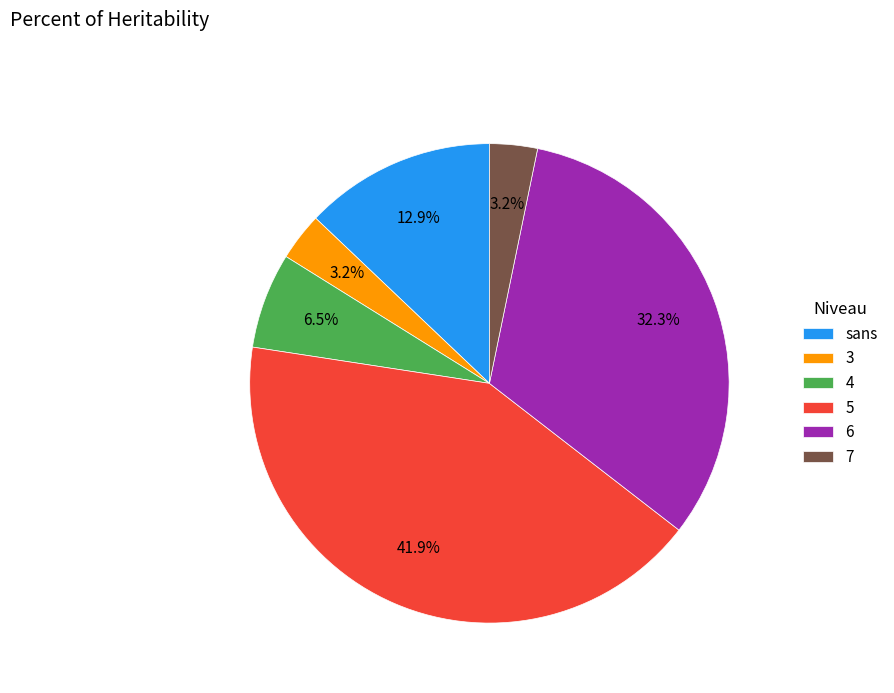

Is 4 the majority of the pie?

No